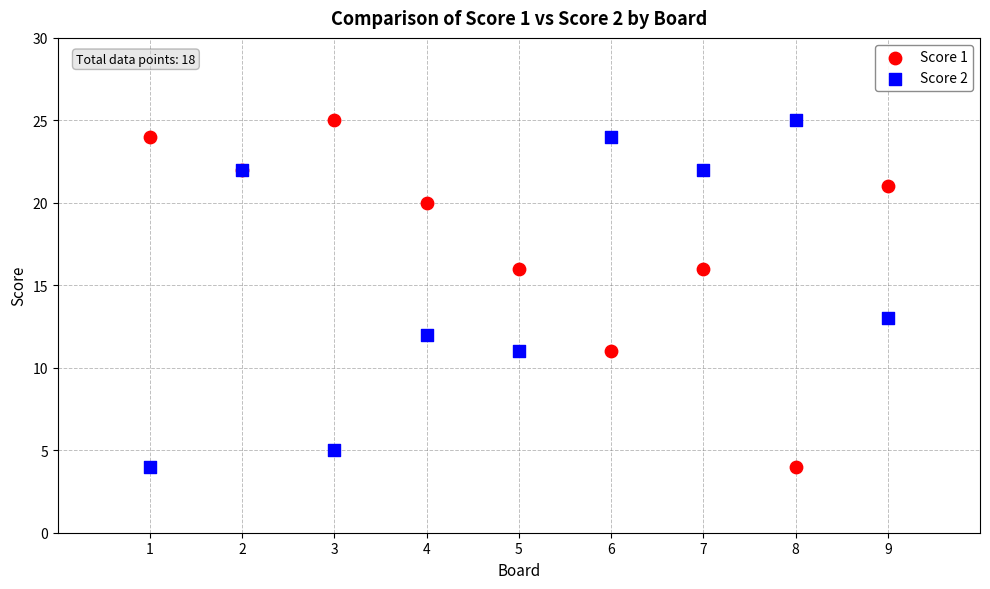

Across all series, what Y value is closest to 14?

13